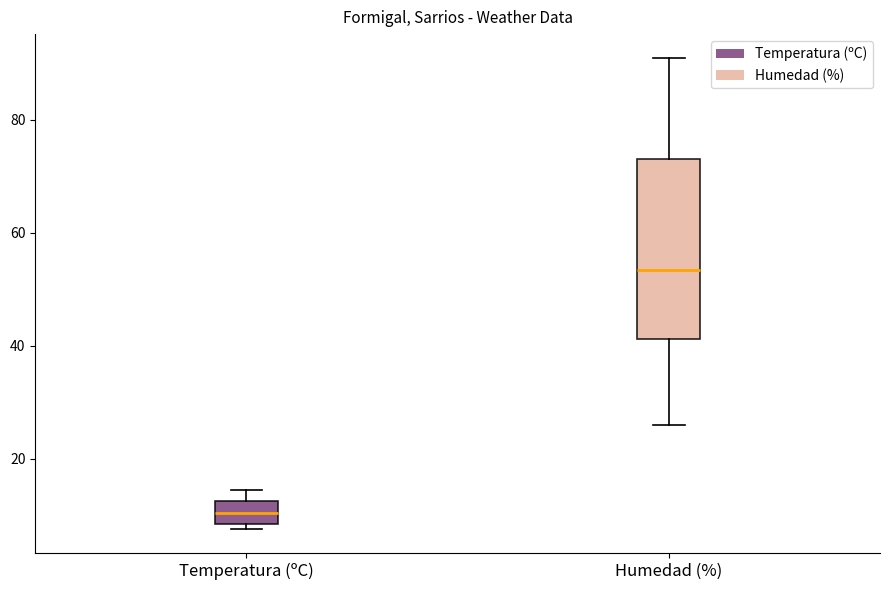

Reading left to right, read every box against the y-axis: the position of its median line, the range the box covers, and the ends of its whiskers. The values are not printed on the chart, so give them approximately, as read against the axis.

Temperatura (ºC): median 10, box 8 to 12, whiskers 8 (just below the box's lower edge) to 14
Humedad (%): median 54, box 42 to 74, whiskers 26 to 92